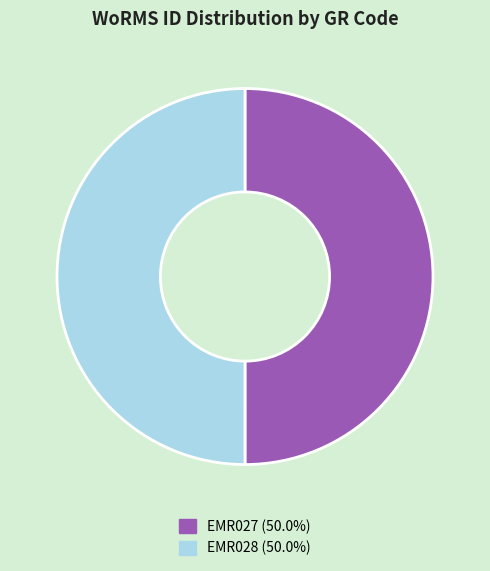

Is the sum of EMR027 (50.0%) and EMR028 (50.0%) greater than half?

Yes